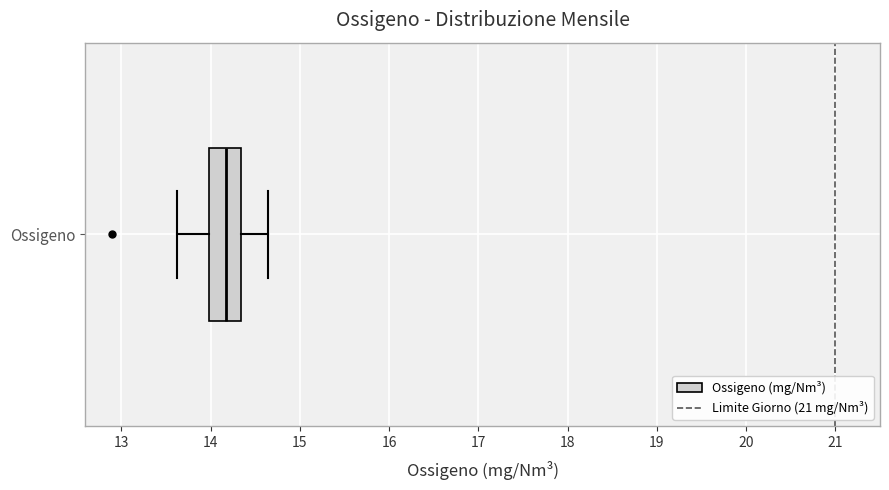

Where is the right edge of the box for Ossigeno on the x-axis? The values are not printed on the chart, so give them approximately, as read against the axis.

14.3